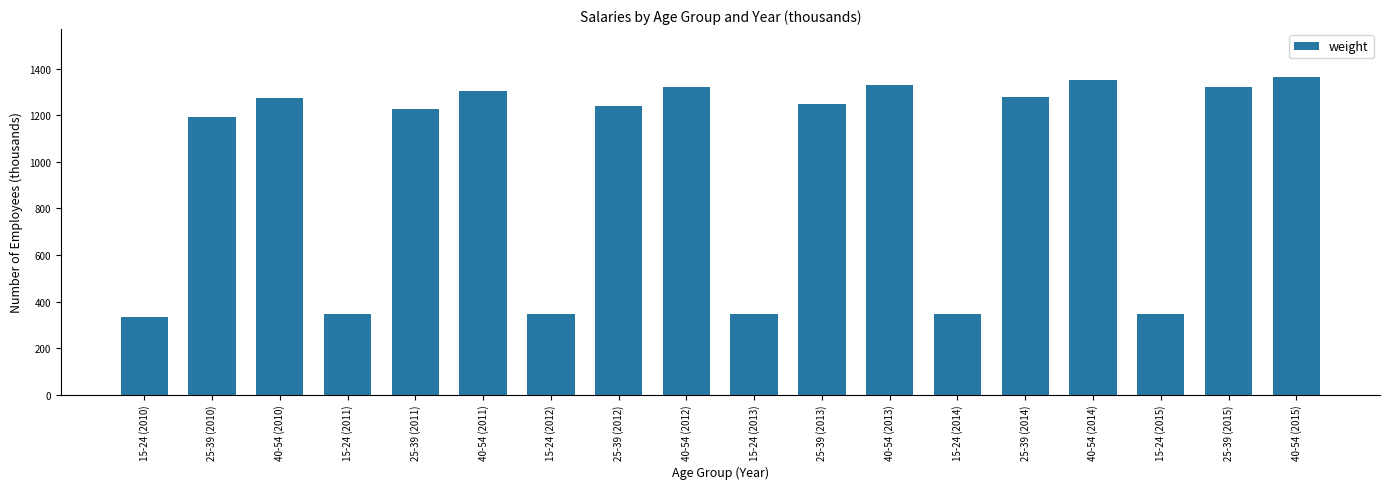

What is the label of the 14th bar from the right?

25-39 (2011)